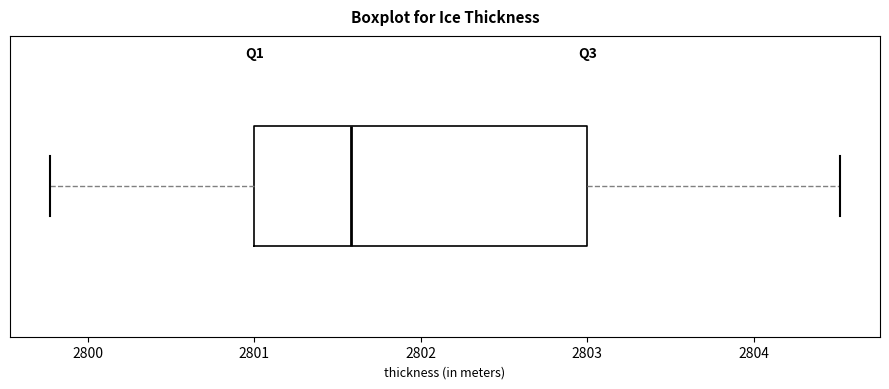

Read this box plot against the x-axis: the position of the median line, the range covered by the box, and the ends of both whiskers. The values are not printed on the chart, so give them approximately, as read against the axis.

median 2801.6, box 2801.0 to 2803.0, whiskers 2799.8 to 2804.5